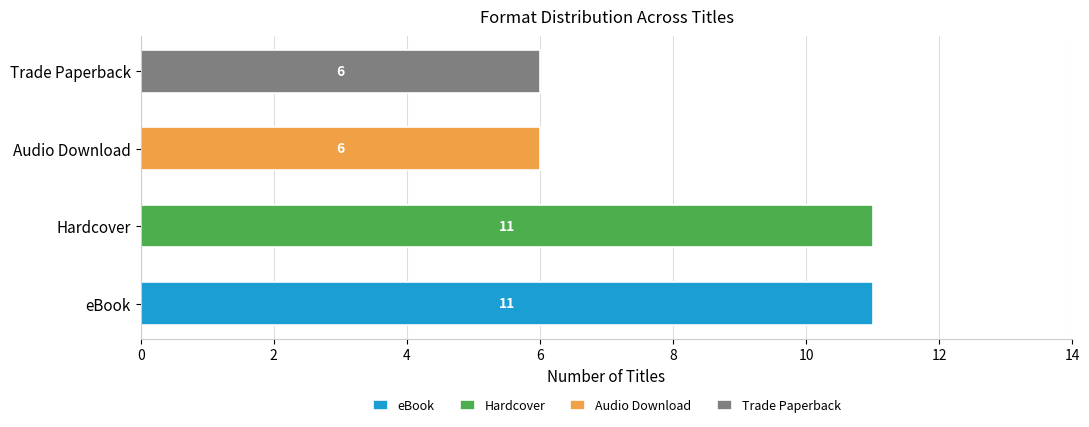

What is the difference between the values at eBook and Trade Paperback?

5